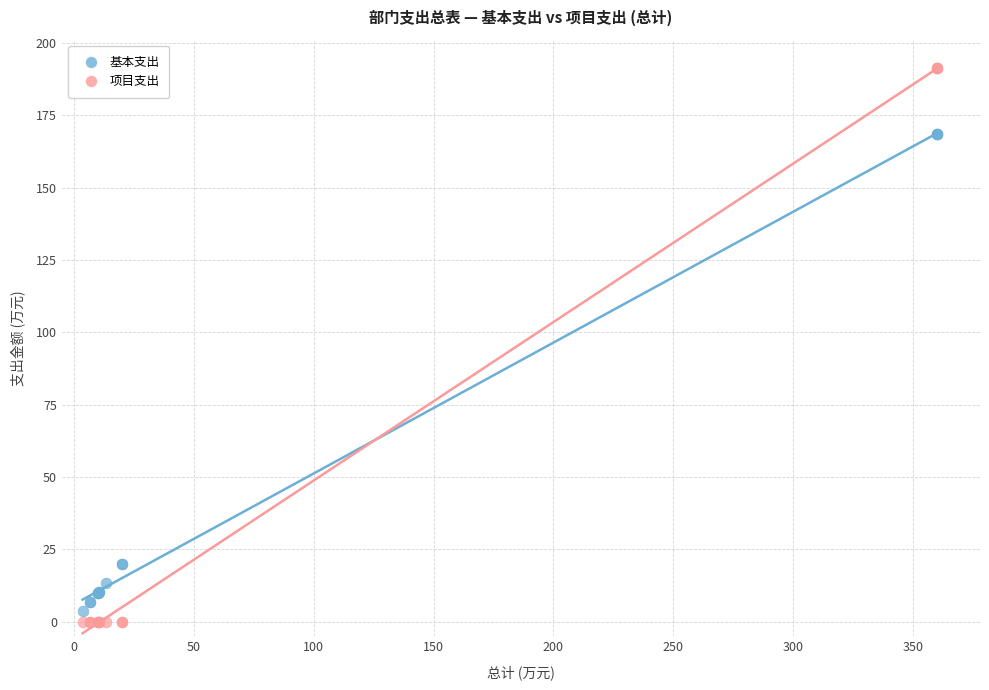

What are all the series names shown in the legend?

基本支出, 项目支出